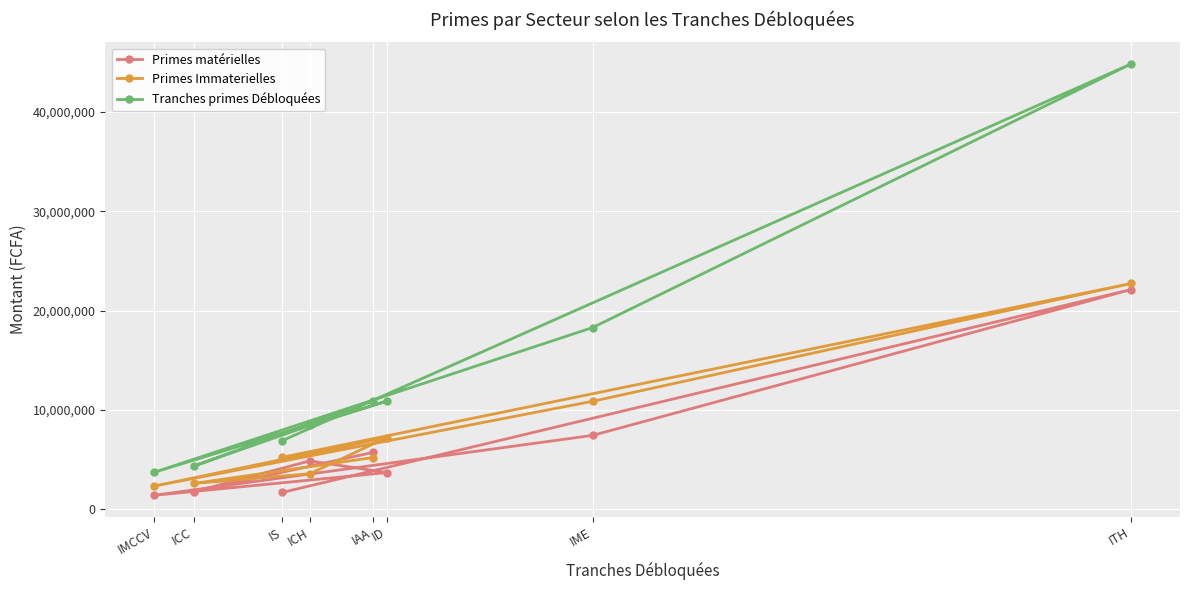

True or false: Tranches primes Débloquées and Primes Immaterielles intersect in this chart.

False